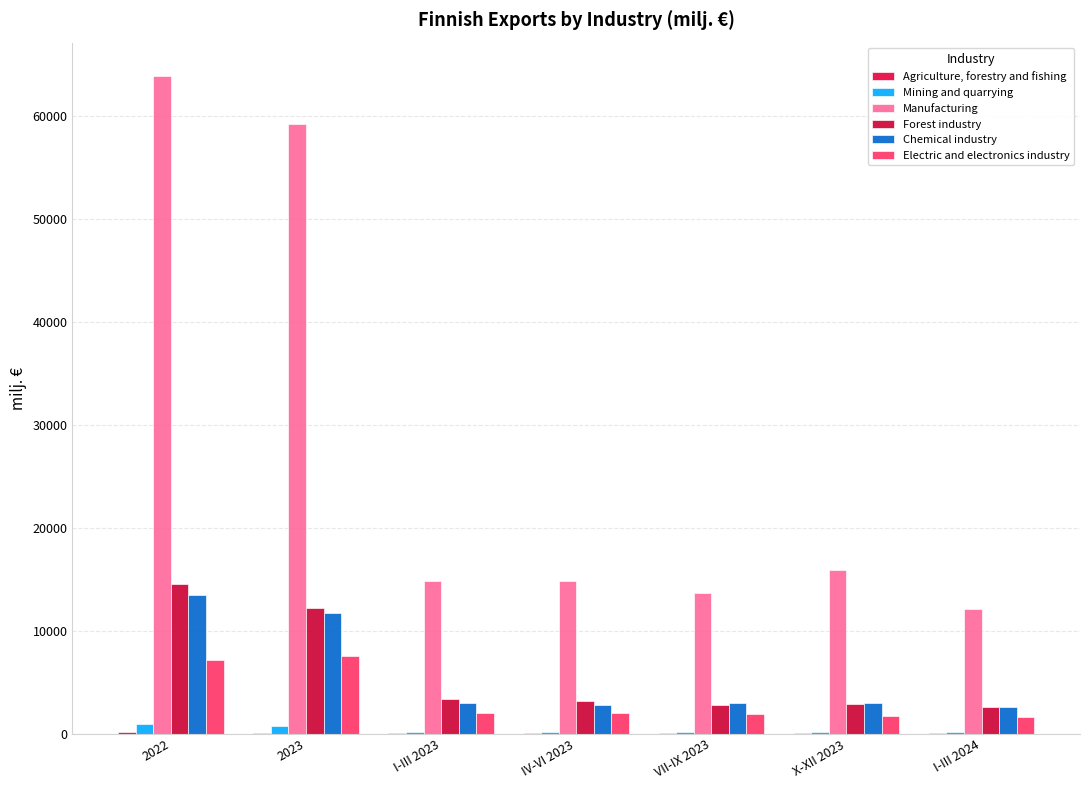

Are the bars grouped side by side (vs. stacked)?

Yes